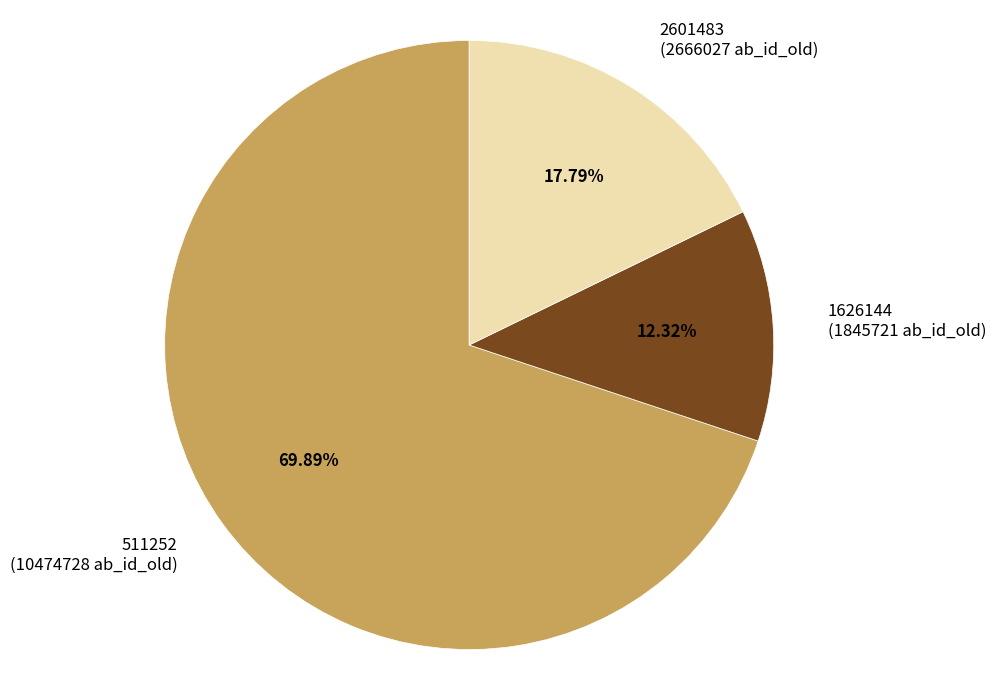

Is there any slice that represents more than half of the pie?

Yes